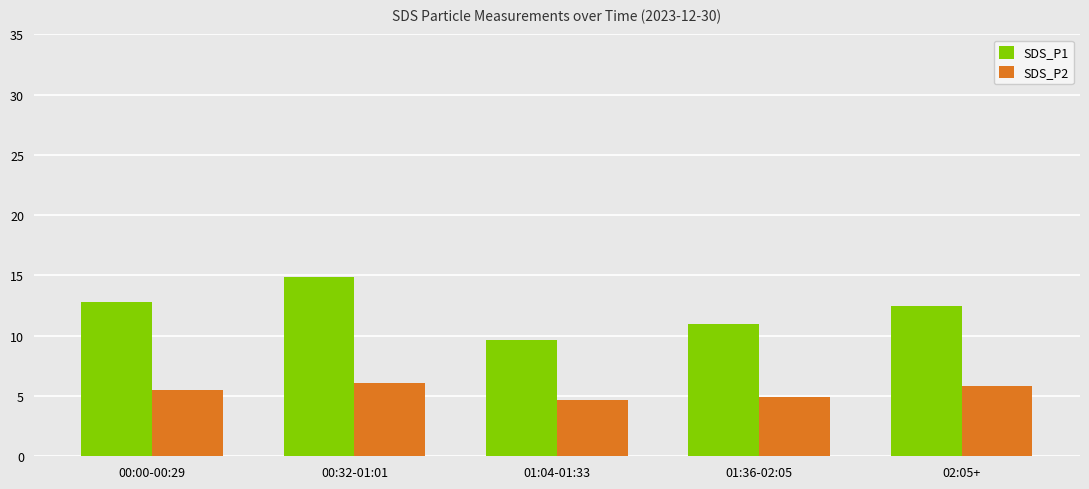

Reading right to left, extract all data points from this chart.

SDS_P1: 02:05+=12.5	01:36-02:05=11.0	01:04-01:33=9.6	00:32-01:01=14.9	00:00-00:29=12.8
SDS_P2: 02:05+=5.8	01:36-02:05=4.9	01:04-01:33=4.6	00:32-01:01=6.1	00:00-00:29=5.5